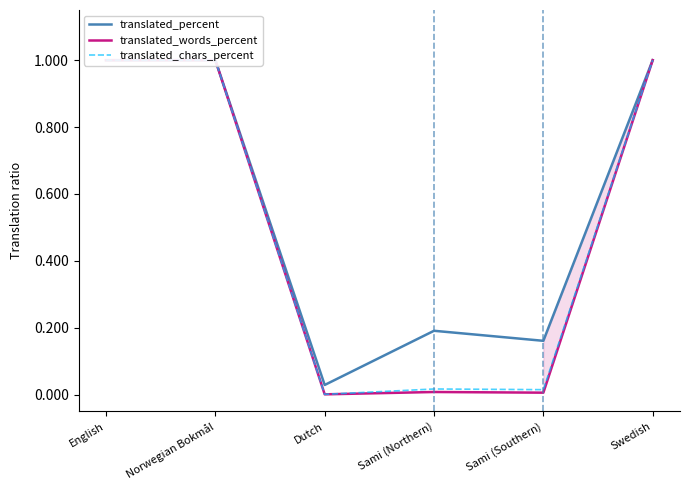

Is this an area chart (filled region under the line)?

No